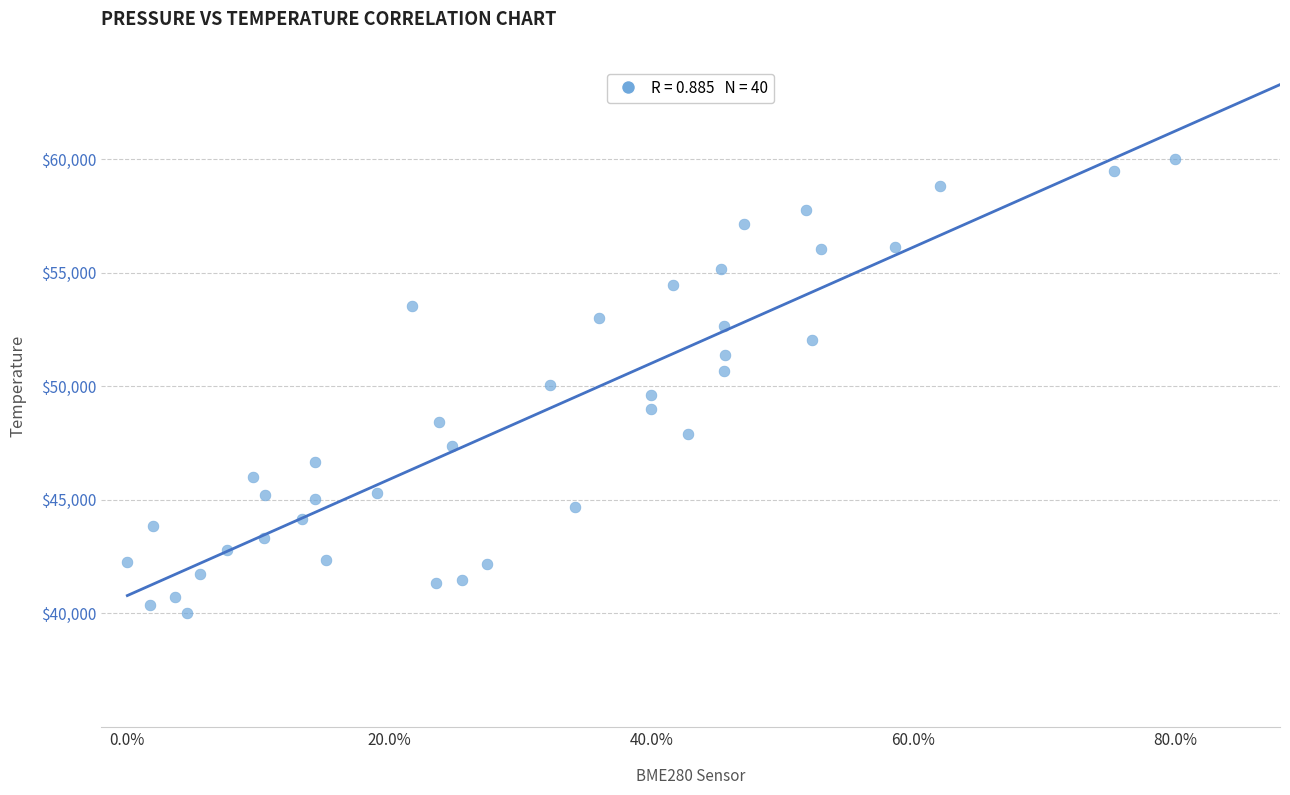

What is the range of Y values (max minus min)?

20000.0